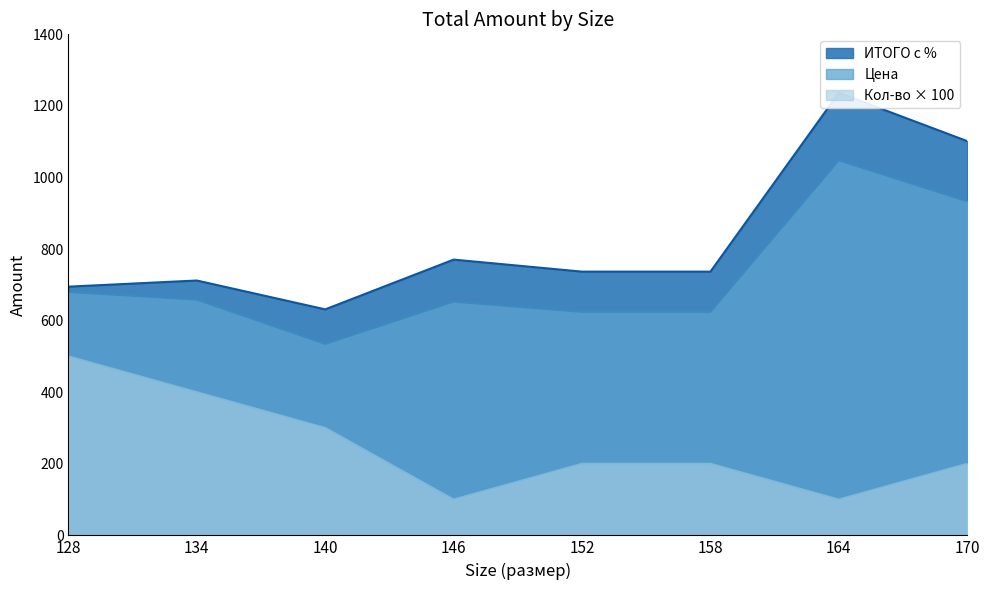

True or false: Цена and Кол-во × 100 cross at least once.

False